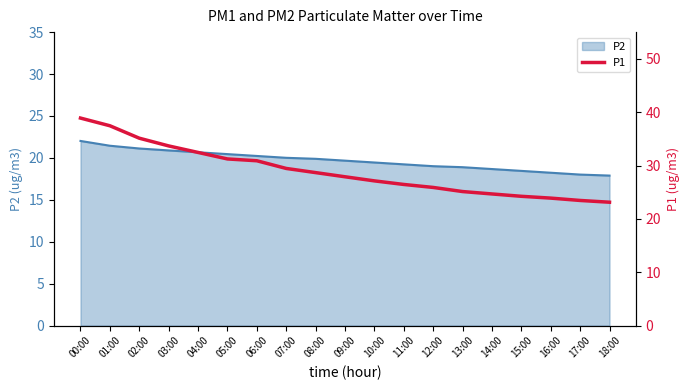

List the labels in order of value, smallest first.

18:00, 17:00, 16:00, 15:00, 14:00, 13:00, 12:00, 11:00, 10:00, 09:00, 08:00, 07:00, 06:00, 05:00, 04:00, 03:00, 02:00, 01:00, 00:00